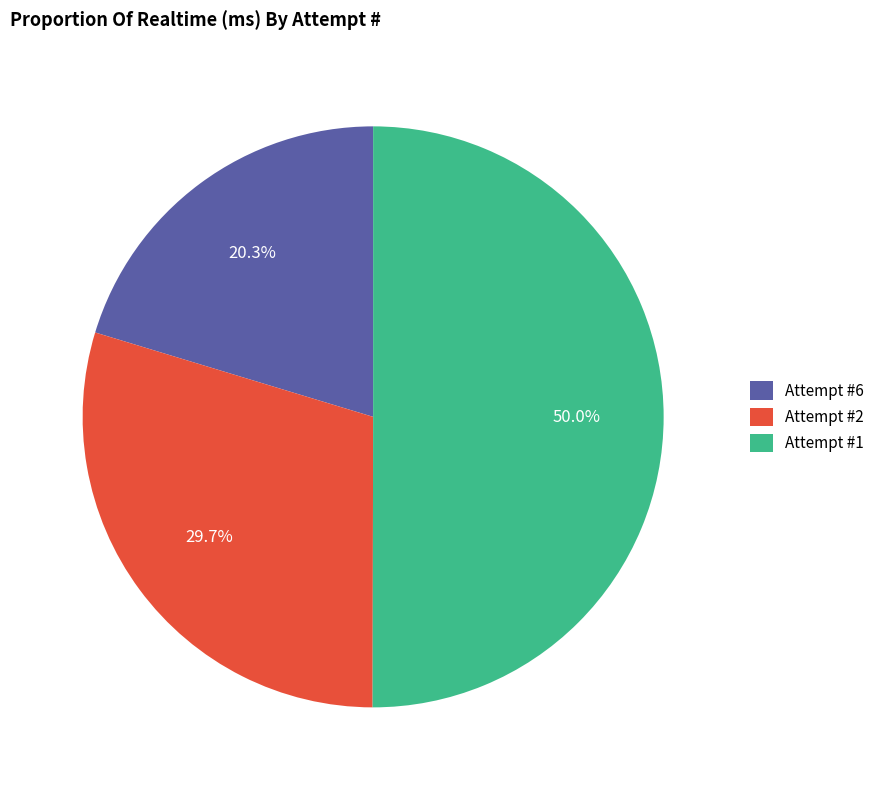

Rank the categories by value from lowest to highest.

Attempt #6, Attempt #2, Attempt #1